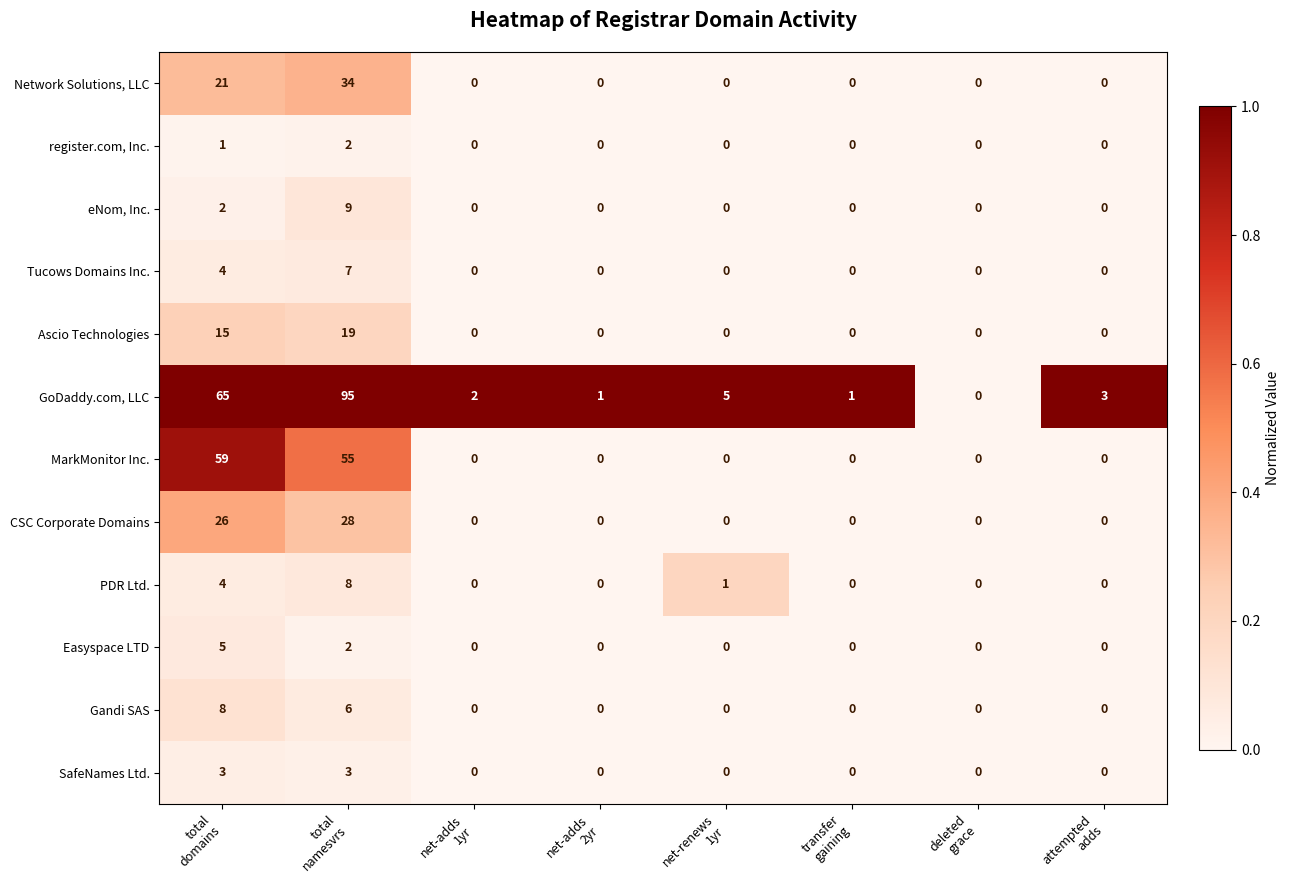

What is the greatest value displayed?

95